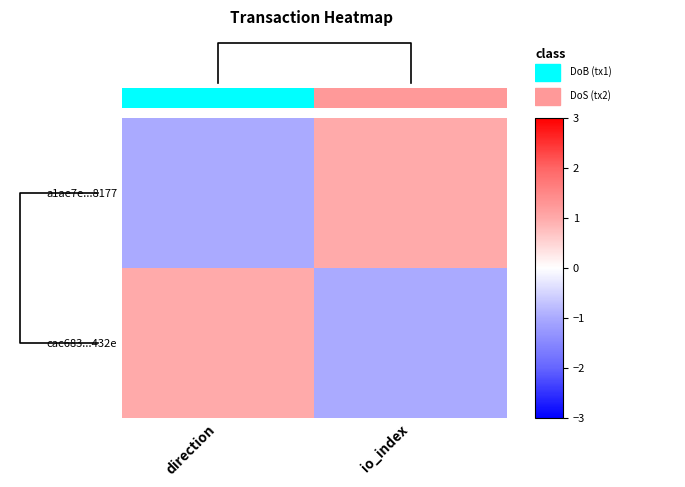

At which label does cac683...432e first exceed 0?

direction